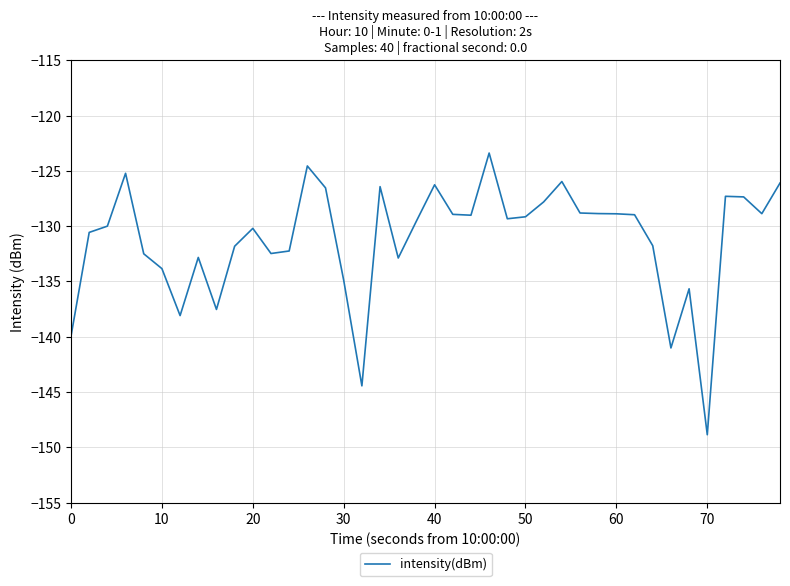

What is the difference between the maximum and minimum values?

25.5